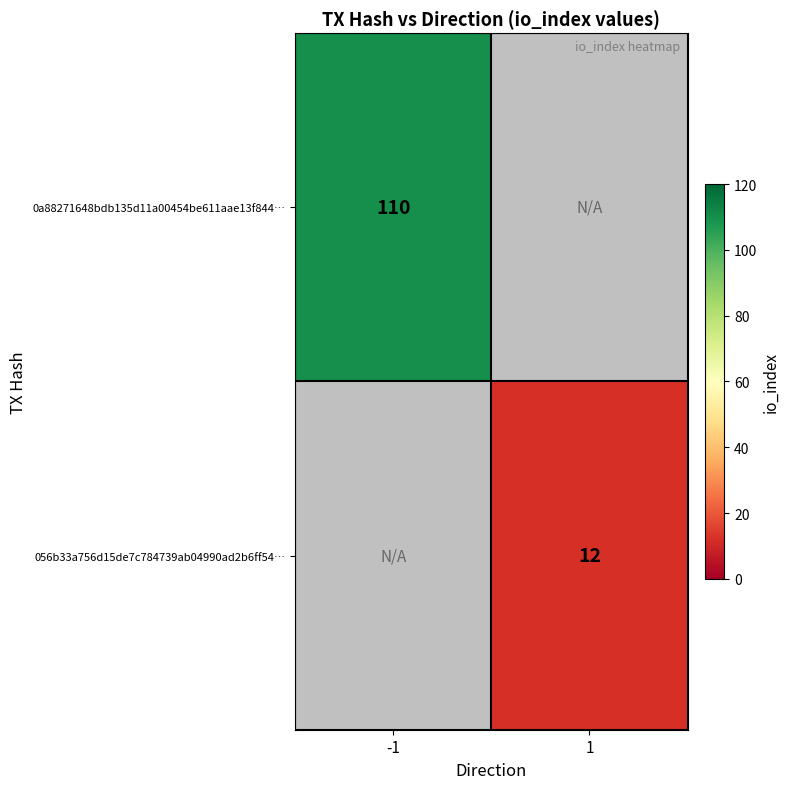

Is it true that 0a88271648bdb135d11a00454be611aae13f844… equals 169.5 at -1?

False